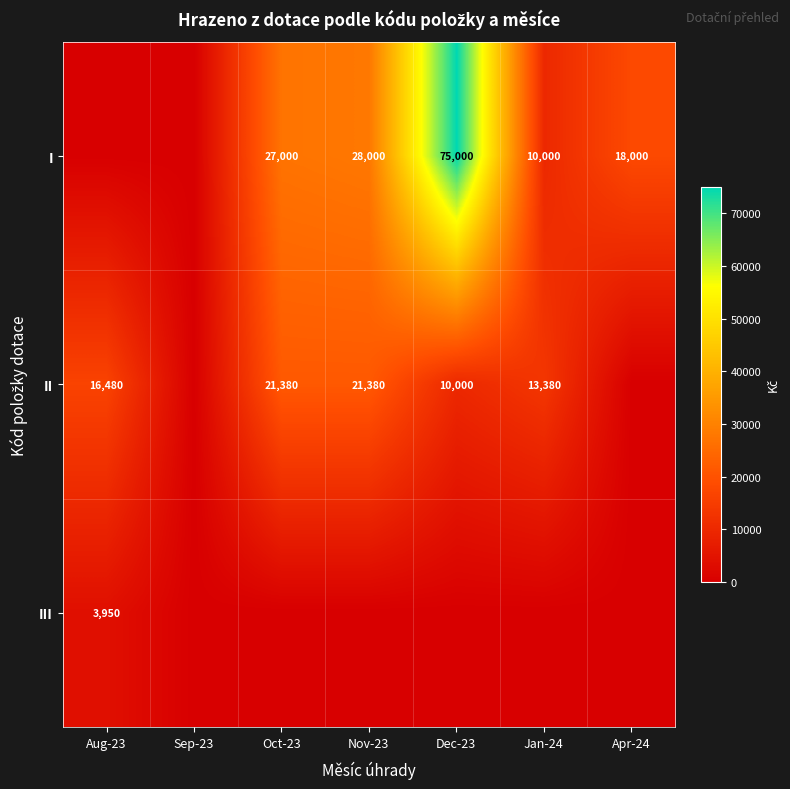

What is the sum of the I values at Nov-23 and Dec-23?

103000